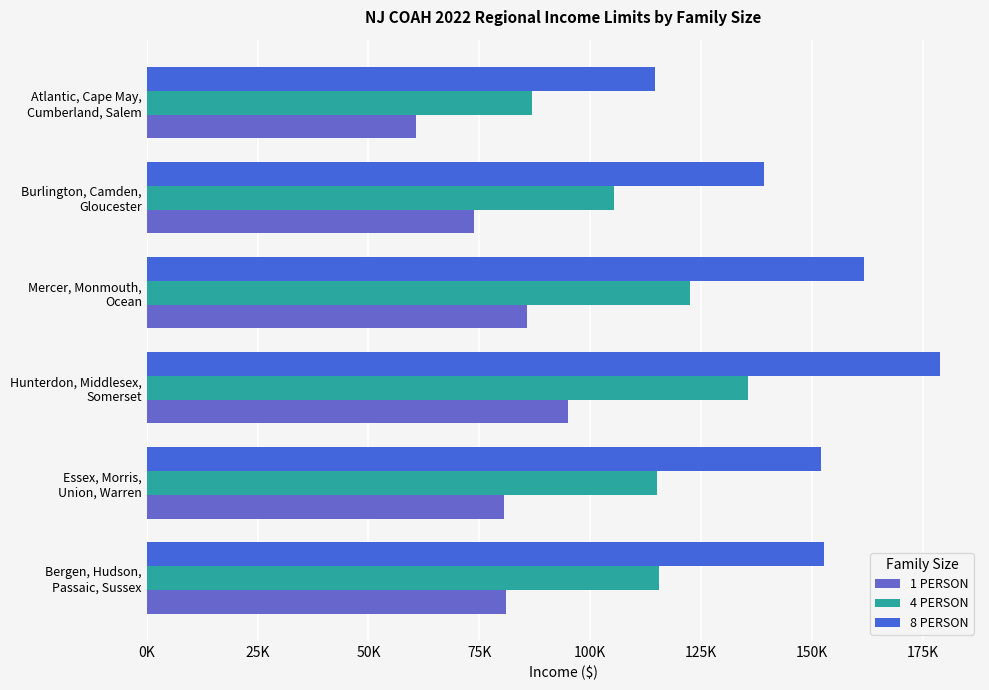

Which label corresponds to the smallest value in the chart?

Atlantic, Cape May,
Cumberland, Salem